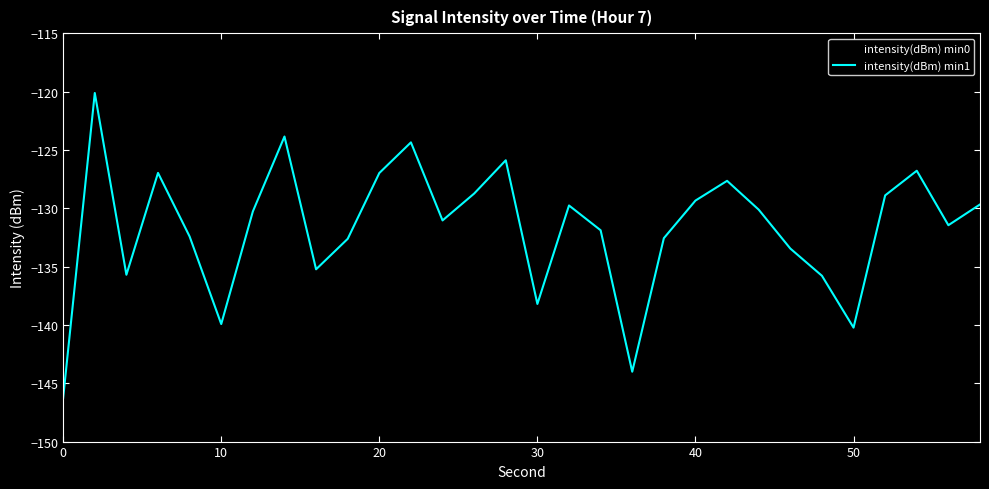

What are all the series names shown in the legend?

intensity(dBm) min0, intensity(dBm) min1